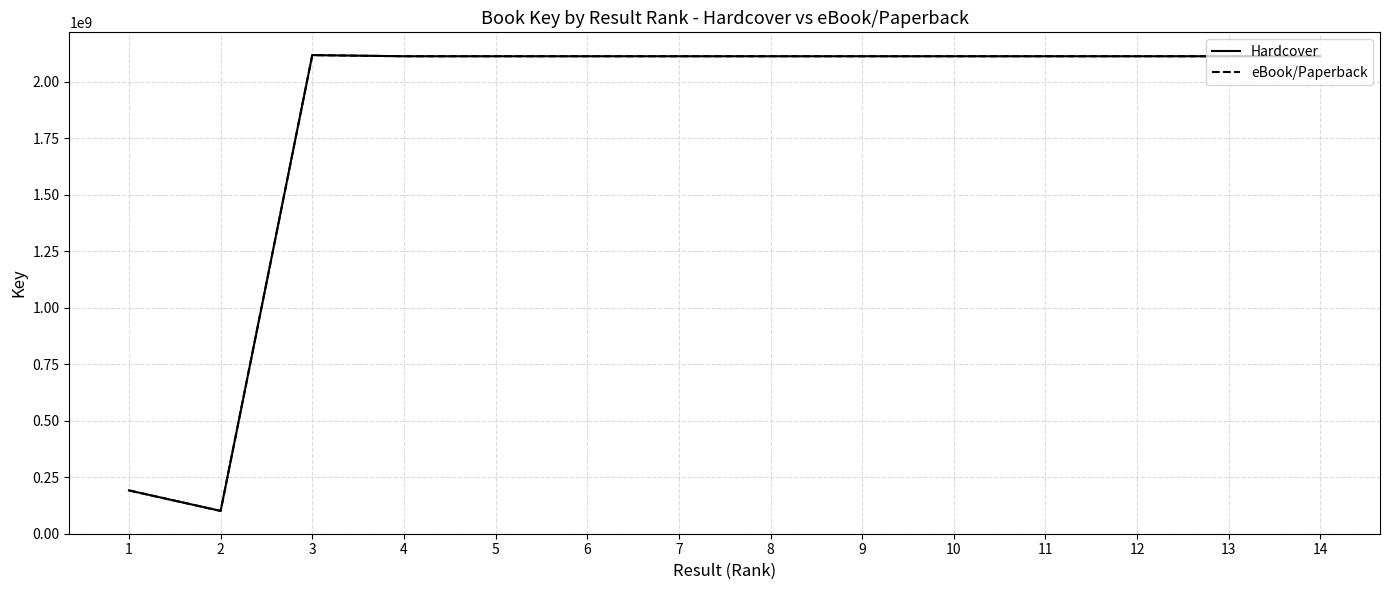

Does the chart have visible grid lines?

Yes